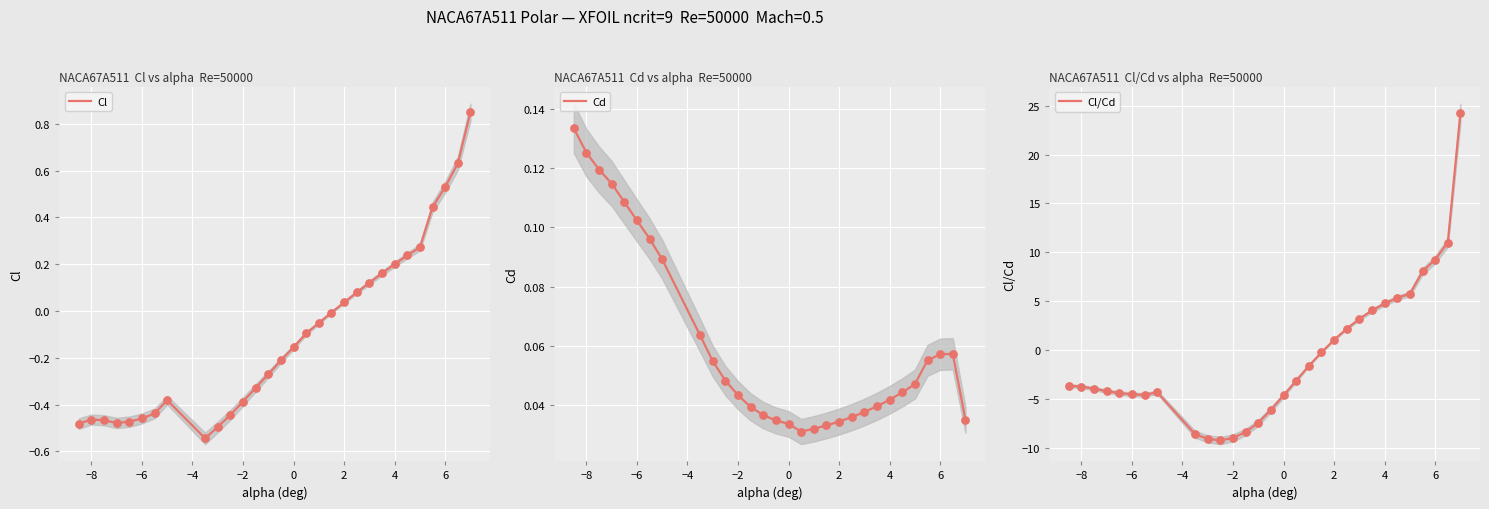

Which series reaches the minimum Y coordinate?

Cl/Cd